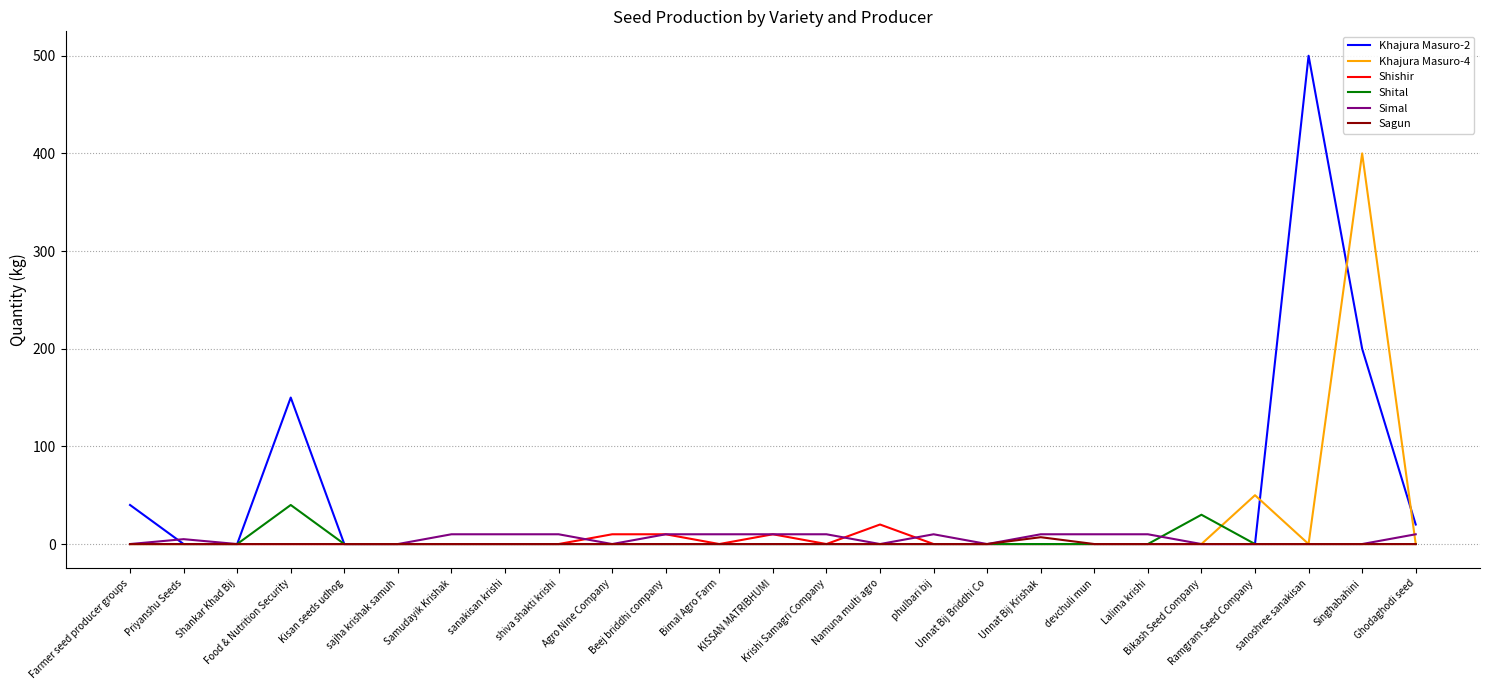

Count the Simal values in the range 0 to 10.

25